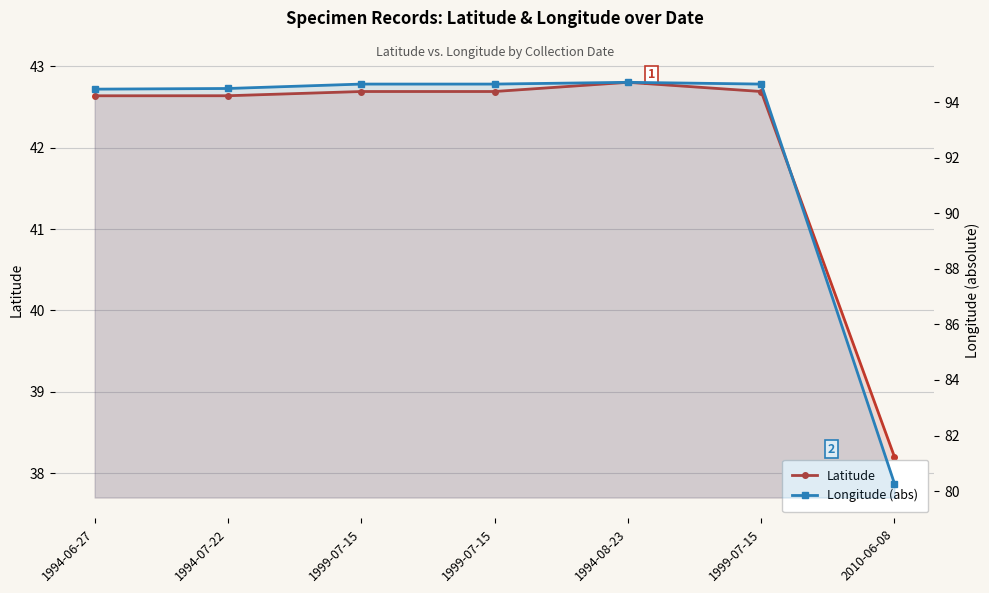

True or false: Longitude (abs) and Latitude cross at least once.

False